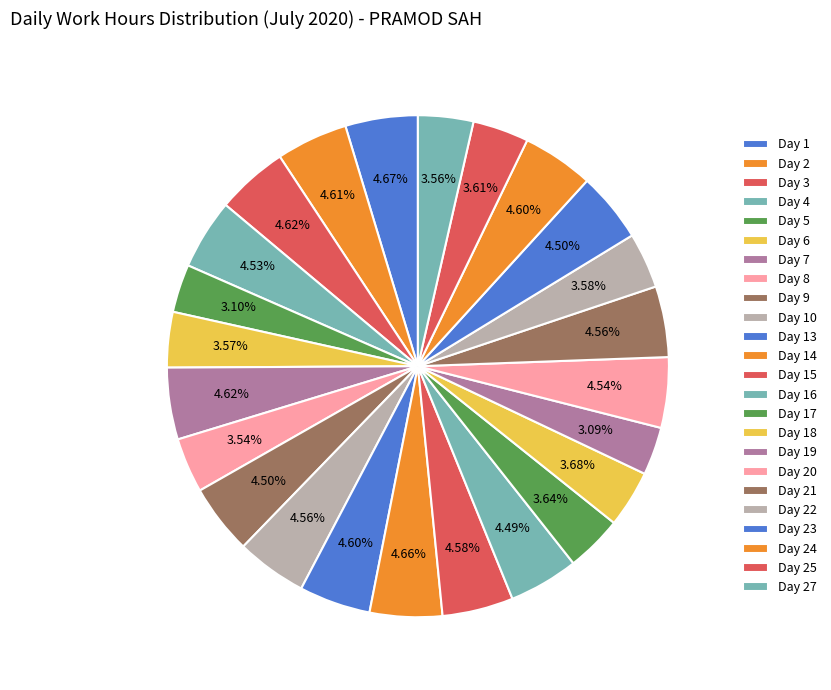

Approximately how many times larger is the value at Day 8 compared to Day 3?

0.8